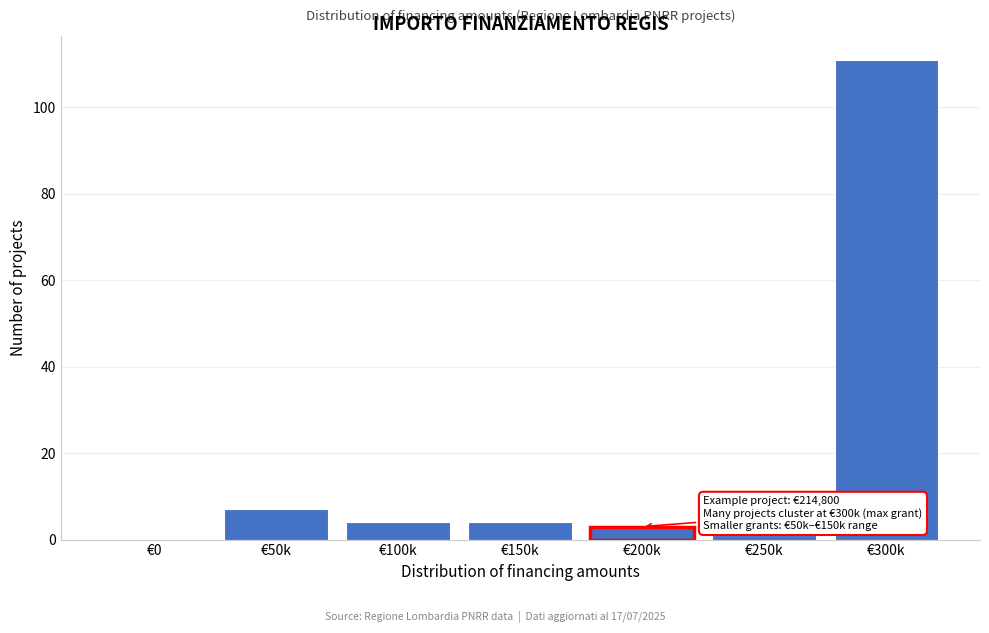

Reading right to left, what are all the values shown in this chart?

€300k=111	€250k=1	€200k=3	€150k=4	€100k=4	€50k=7	€0=0